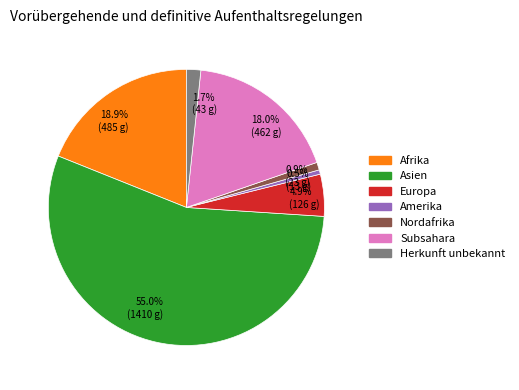

What is the largest slice in the pie chart?

Asien